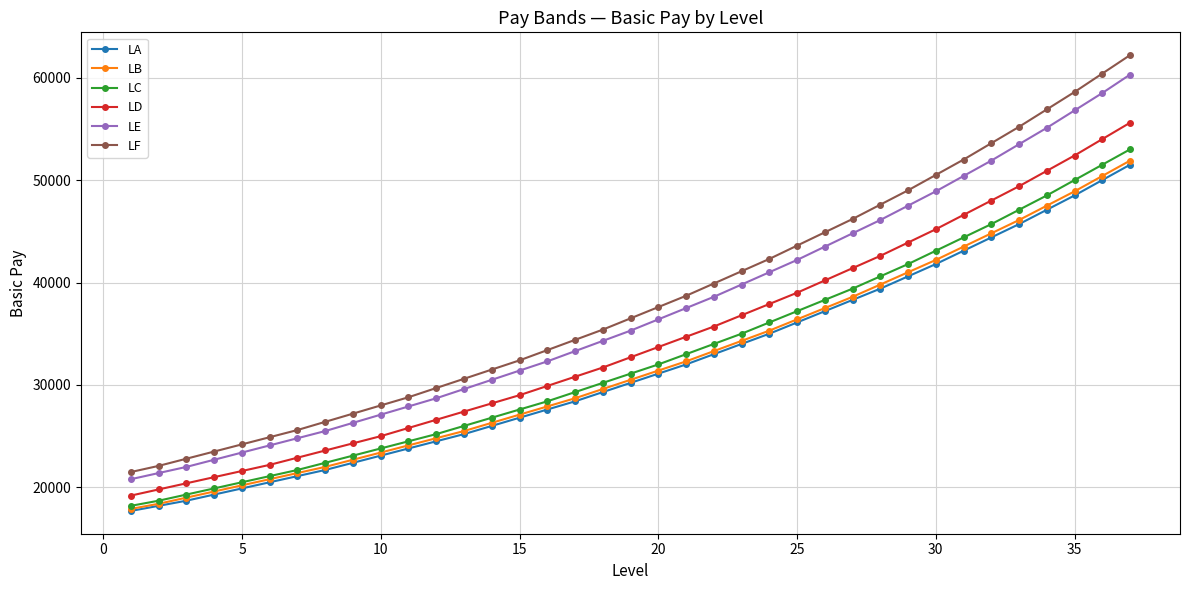

What are all the series names shown in the legend?

LA, LB, LC, LD, LE, LF